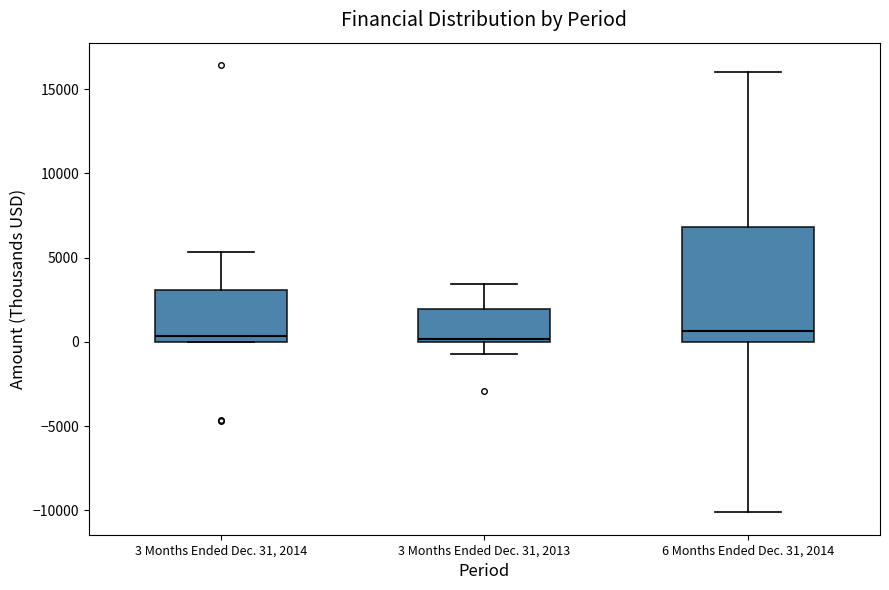

Where does the lower whisker of the box for 6 Months Ended Dec. 31, 2014 end on the y-axis? The values are not printed on the chart, so give them approximately, as read against the axis.

-10000